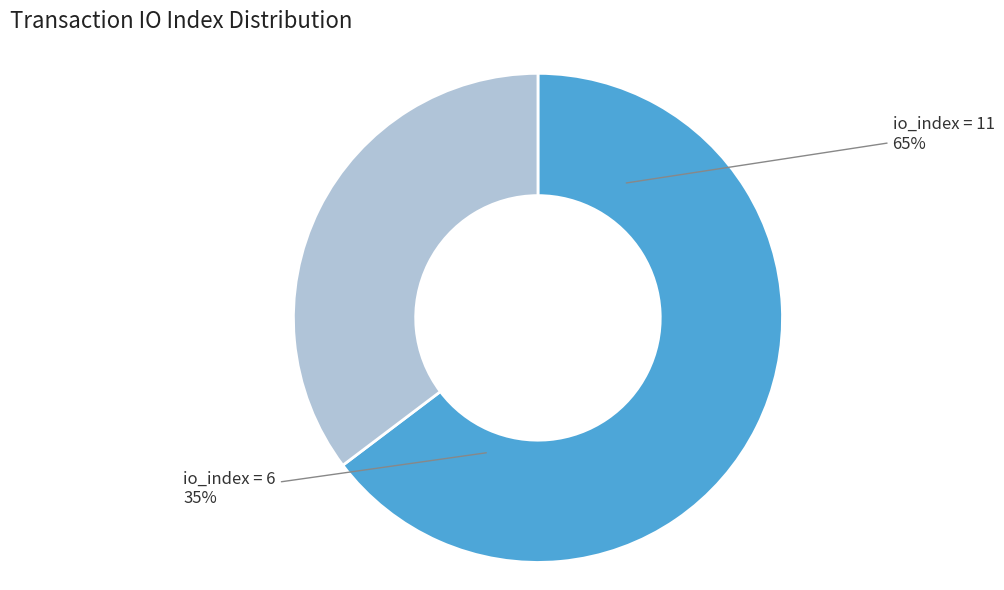

To the nearest percent, what percentage of the pie is io_index=6?

35%